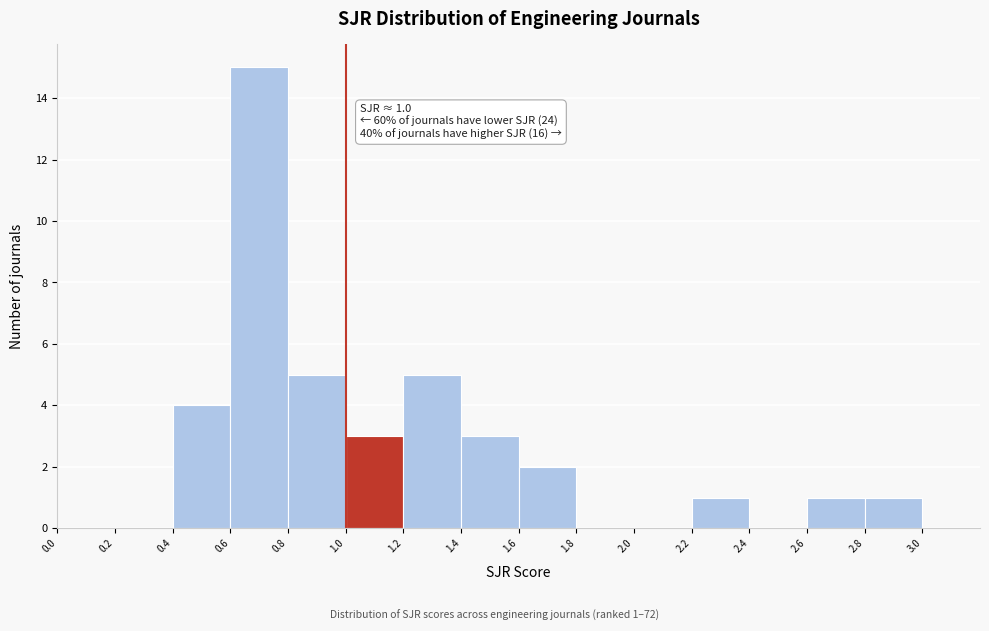

Over which range of the x-axis is the bar tallest?

0.6 to 0.8